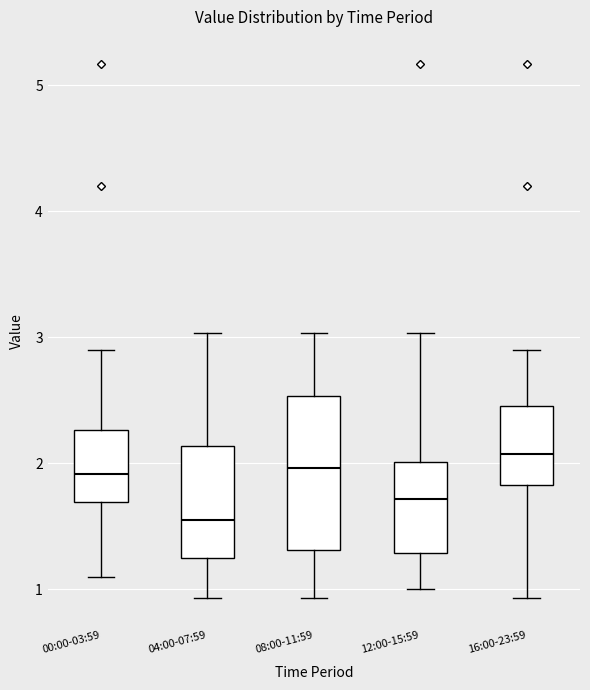

Reading left to right, transcribe this box plot: for each box, give where its median line is, the range the box spans, and where its two whiskers end, as read against the y-axis. The values are not printed on the chart, so give them approximately, as read against the axis.

00:00-03:59: median 1.9, box 1.7 to 2.3, whiskers 1.1 to 2.9
04:00-07:59: median 1.6, box 1.3 to 2.1, whiskers 0.9 to 3.0
08:00-11:59: median 2.0, box 1.3 to 2.5, whiskers 0.9 to 3.0
12:00-15:59: median 1.7, box 1.3 to 2.0, whiskers 1.0 to 3.0
16:00-23:59: median 2.1, box 1.8 to 2.5, whiskers 0.9 to 2.9